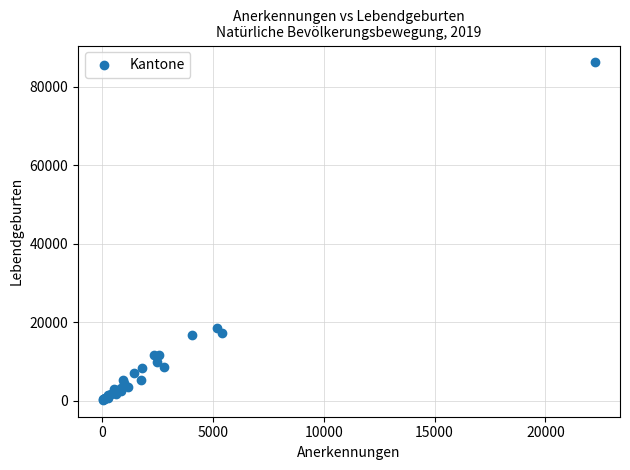

What Y value in the scatter plot is closest to 43173?

18402